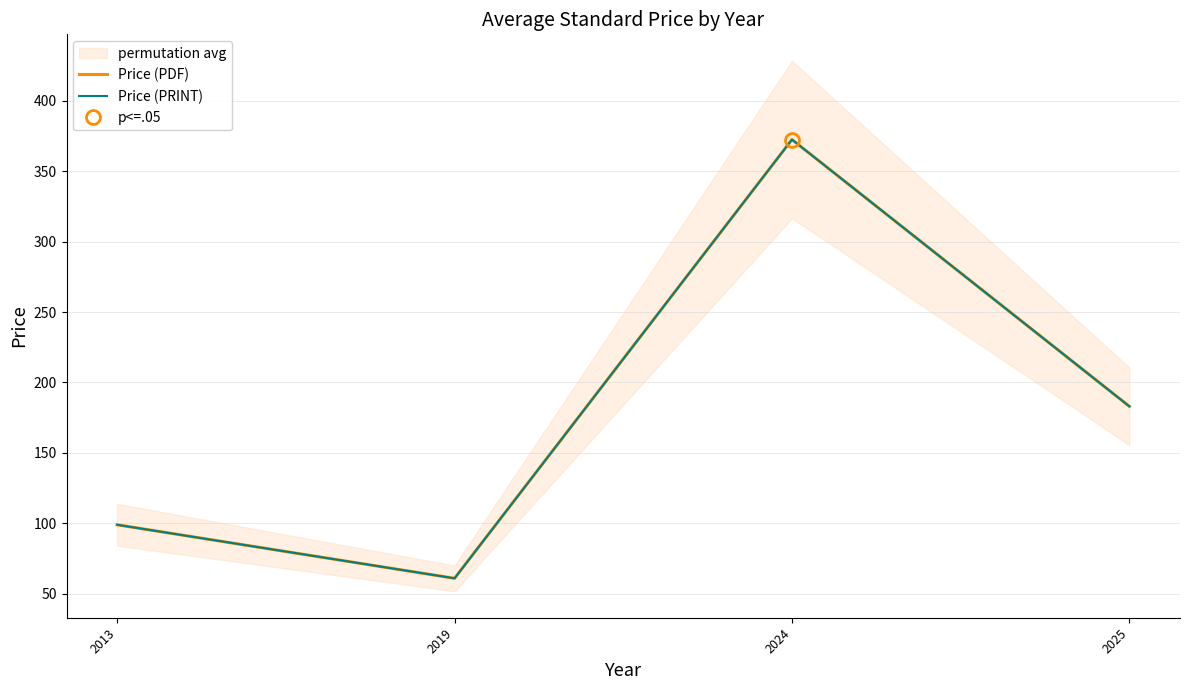

Which series has the largest range (max minus min)?

Price (PDF)